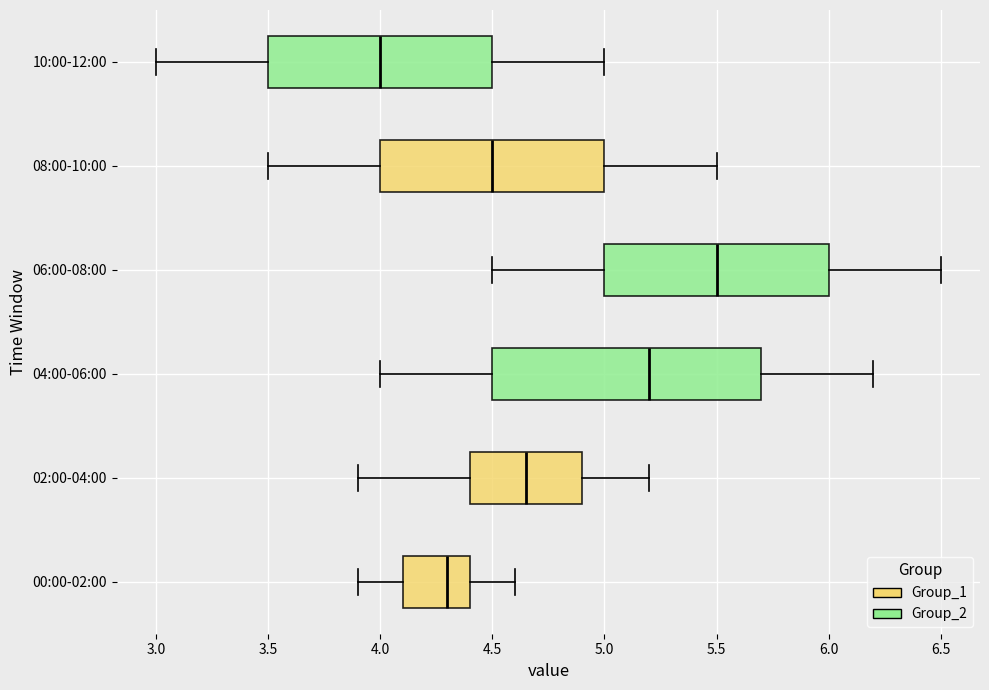

Reading bottom to top, read every box against the x-axis: the position of its median line, the range the box covers, and the ends of its whiskers. The values are not printed on the chart, so give them approximately, as read against the axis.

00:00-02:00: median 4.30, box 4.10 to 4.40, whiskers 3.90 to 4.60
02:00-04:00: median 4.65, box 4.40 to 4.90, whiskers 3.90 to 5.20
04:00-06:00: median 5.20, box 4.50 to 5.70, whiskers 4.00 to 6.20
06:00-08:00: median 5.50, box 5.00 to 6.00, whiskers 4.50 to 6.50
08:00-10:00: median 4.50, box 4.00 to 5.00, whiskers 3.50 to 5.50
10:00-12:00: median 4.00, box 3.50 to 4.50, whiskers 3.00 to 5.00